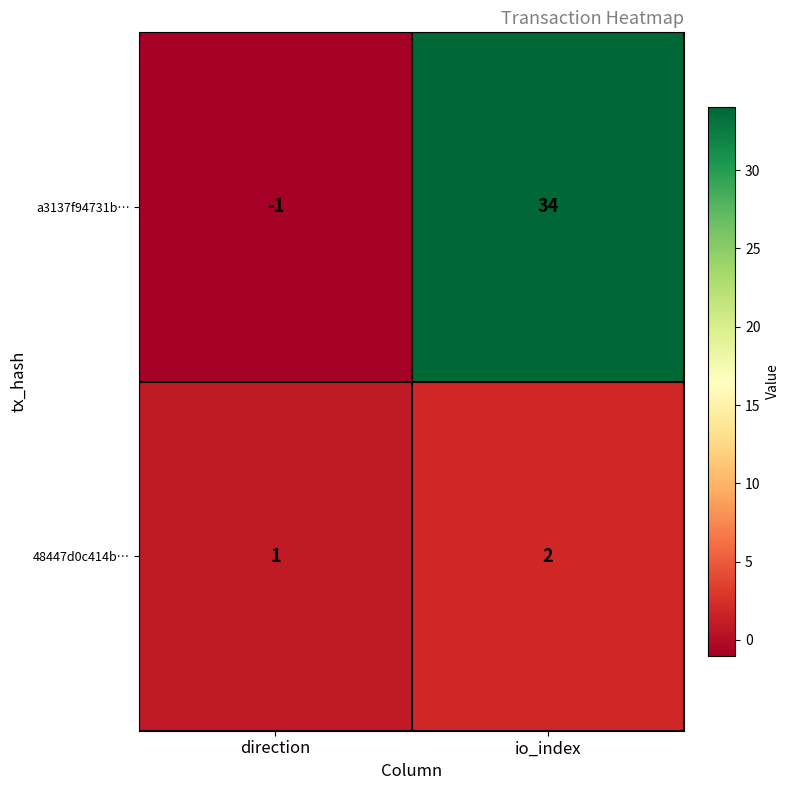

Count the number of categories in the chart.

2